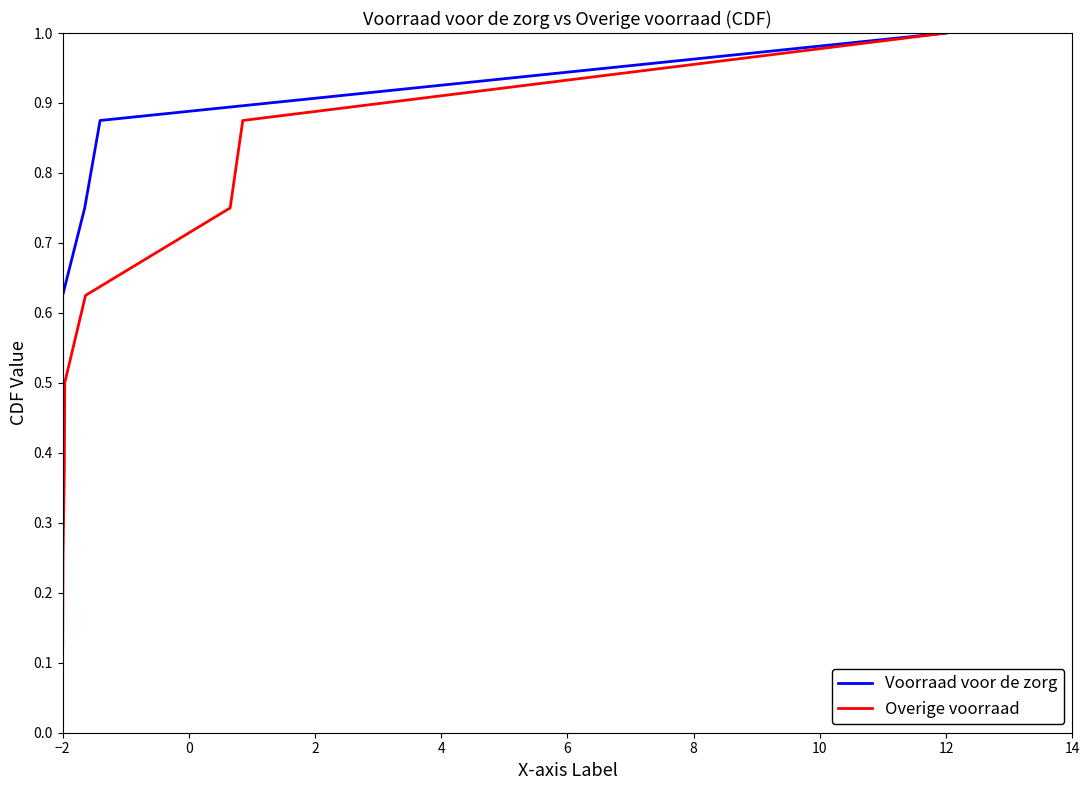

What is the label of the 8th point from the left?

12